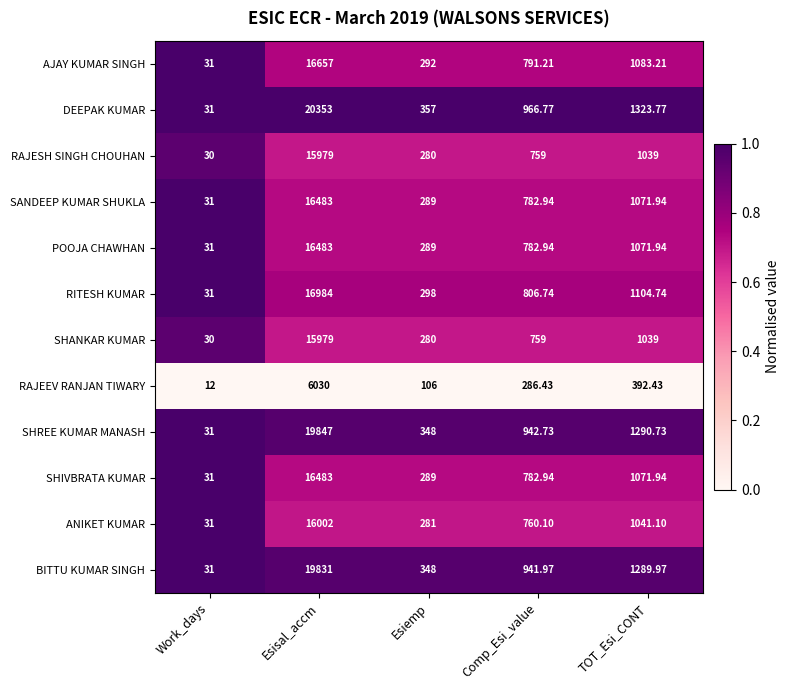

Which series has the largest total across all categories?

DEEPAK KUMAR